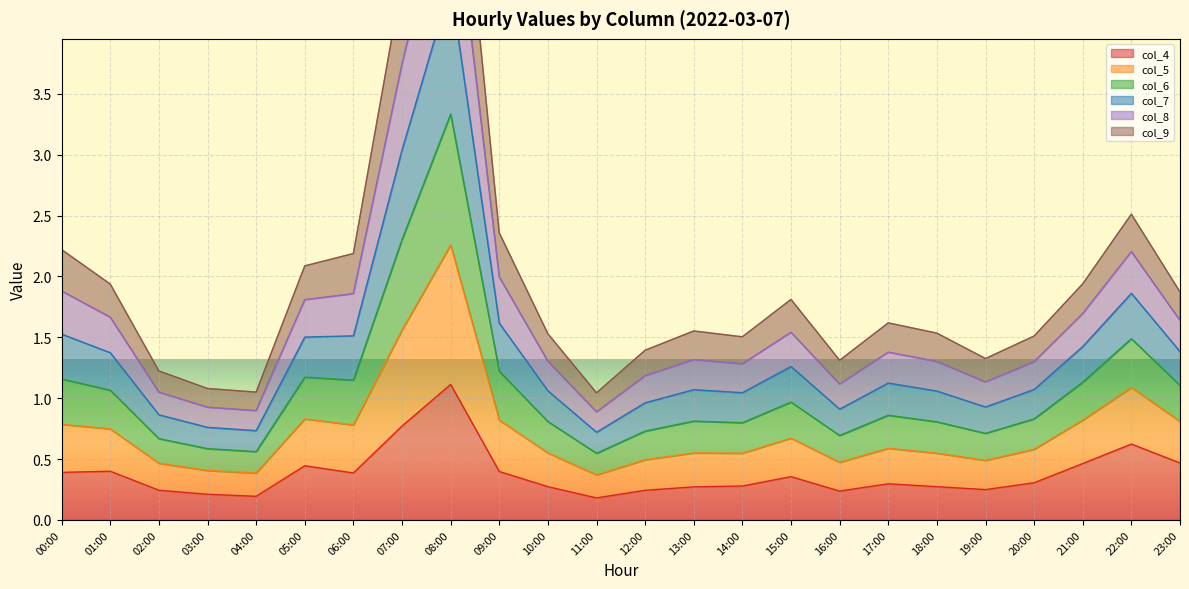

Which has a higher value, 12:00 or 16:00?

12:00